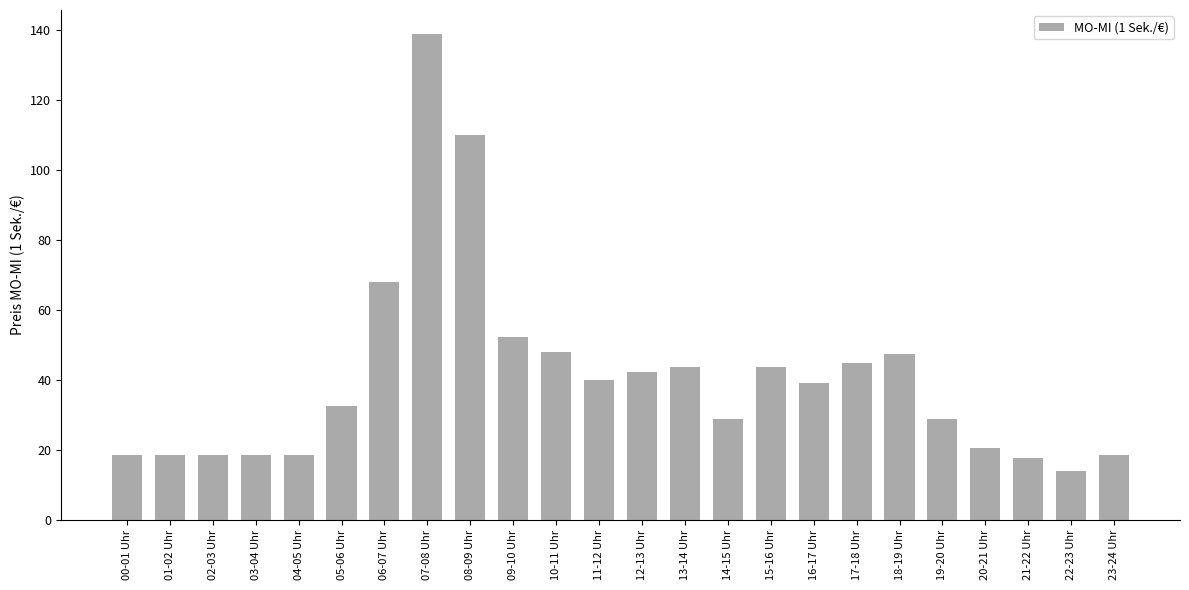

Approximately how many times larger is the value at 07-08 Uhr compared to 19-20 Uhr?

4.8